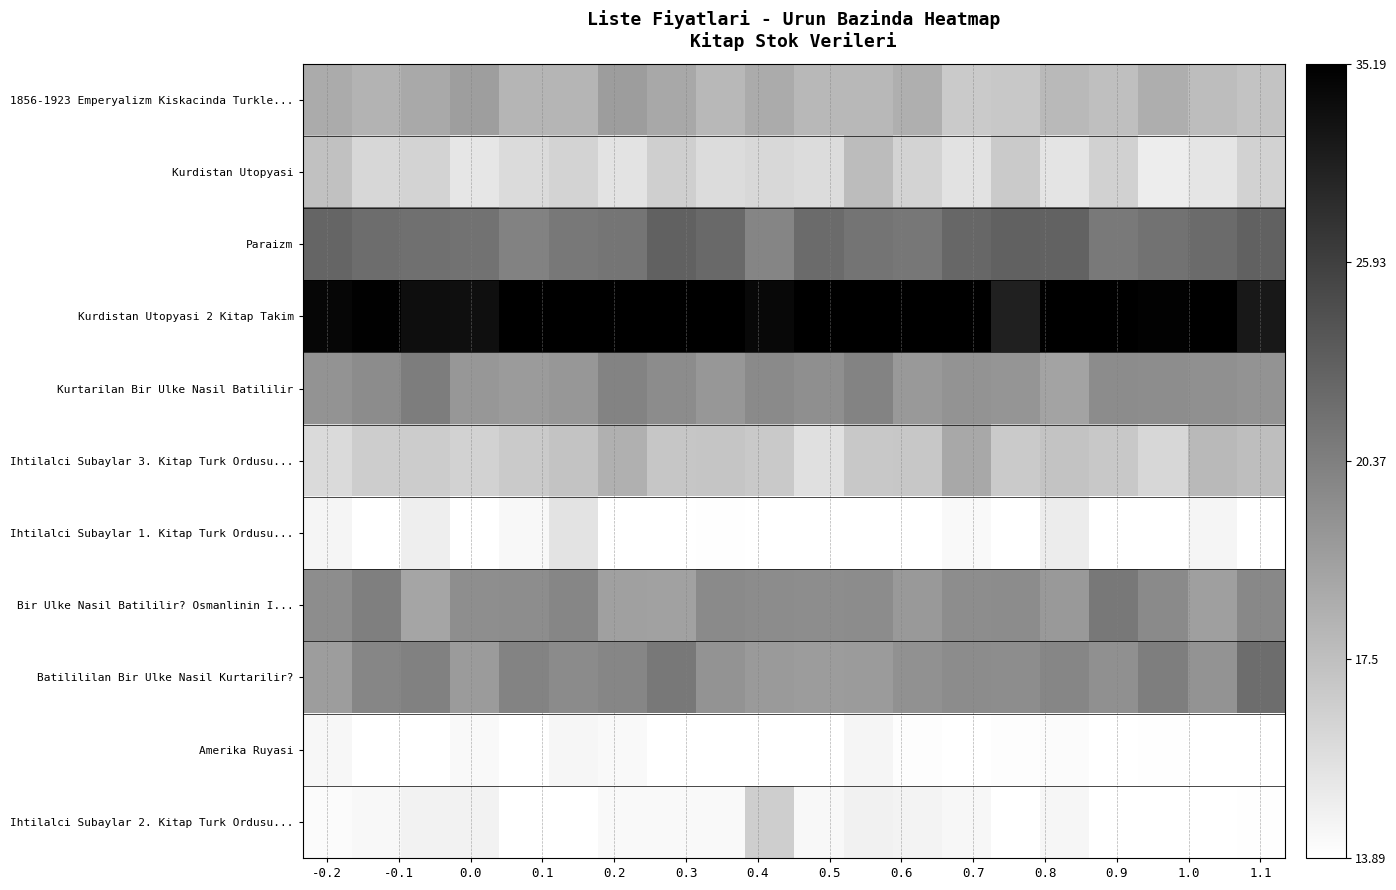

Which series has the largest total across all categories?

Kurdistan Utopyasi 2 Kitap Takim